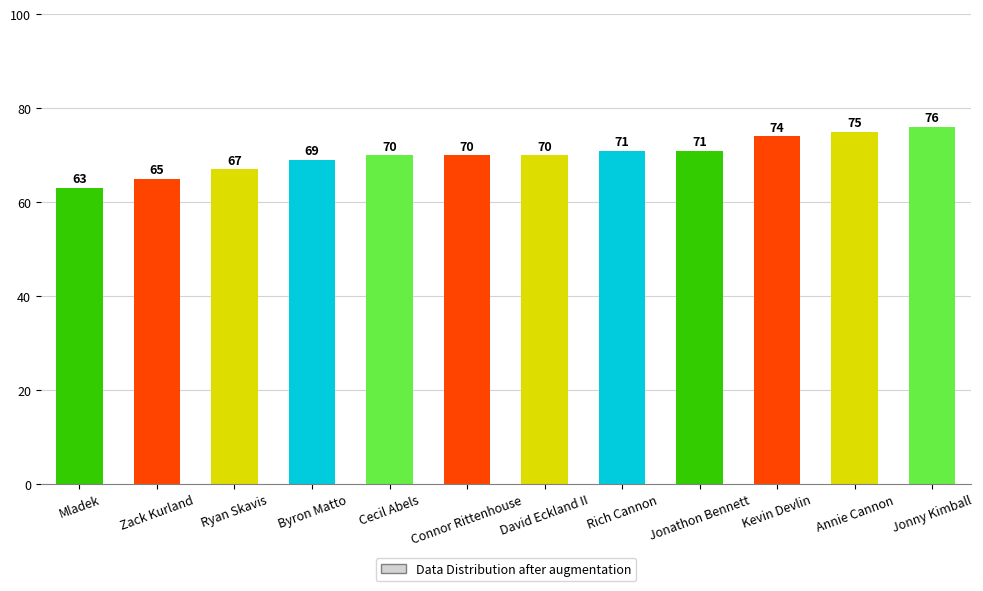

Which category has the highest value across all series?

Jonny Kimball